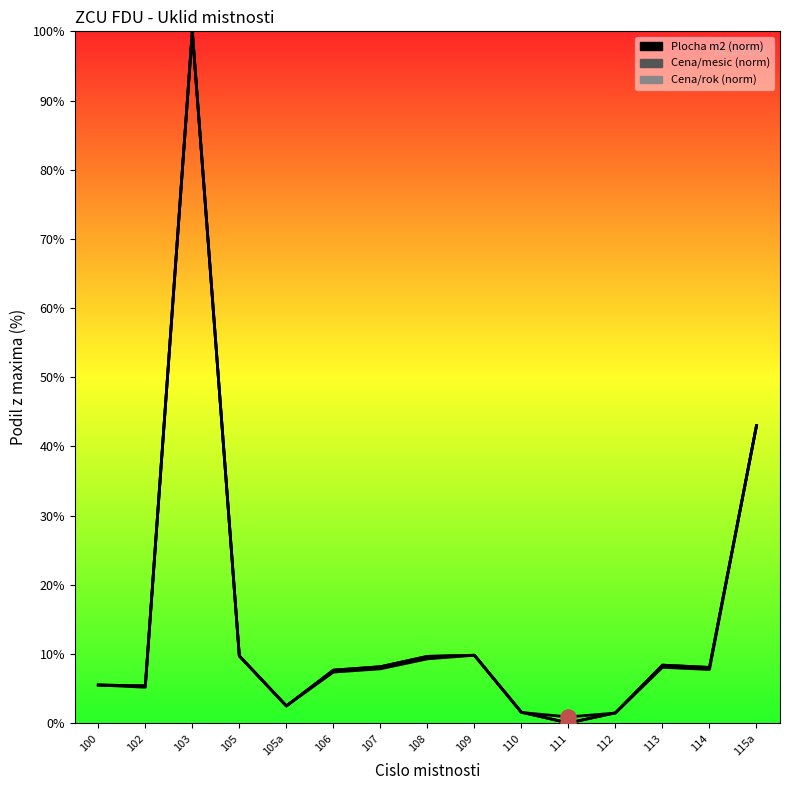

Which series has the largest total across all categories?

Cena/rok (norm)